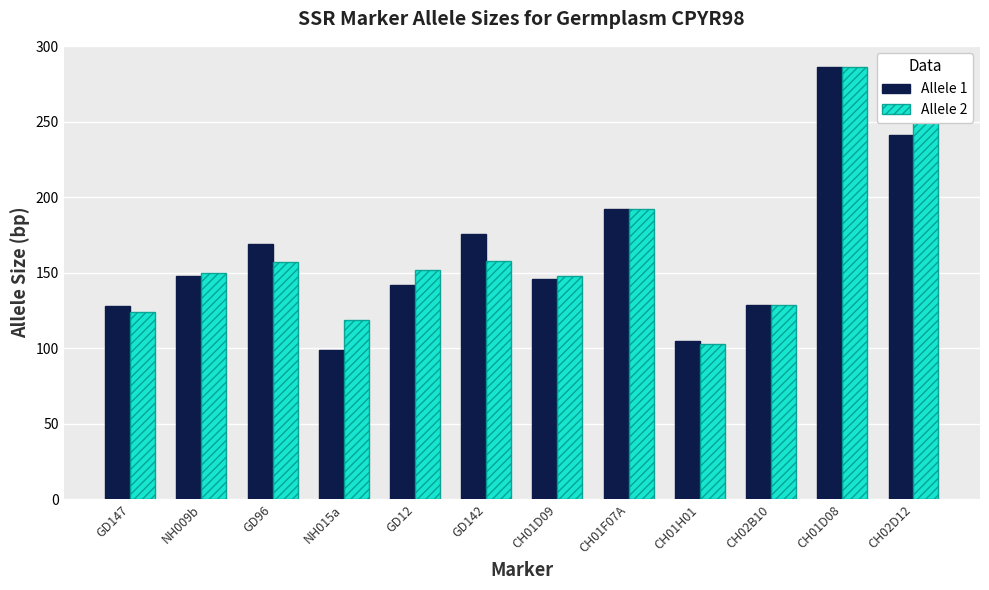

At how many categories does at least one series exceed 100?

12